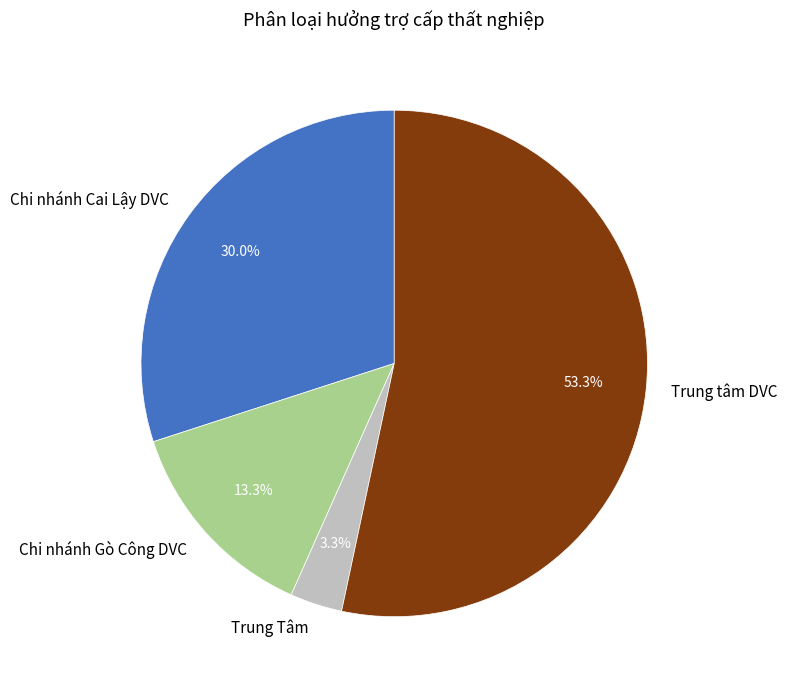

Combined, what portion of the pie is Chi nhánh Cai Lậy DVC and Chi nhánh Gò Công DVC?

43.3%